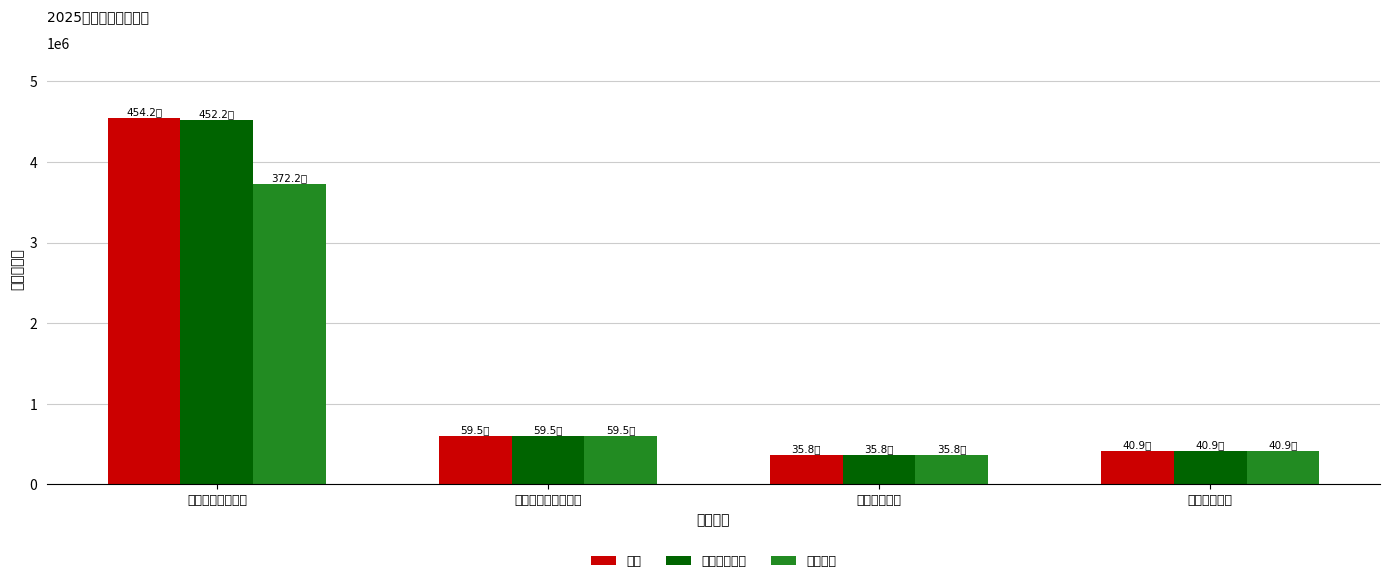

The 一般公共预算 series shows 168092.4 at 卫生健康支出. True or false?

False